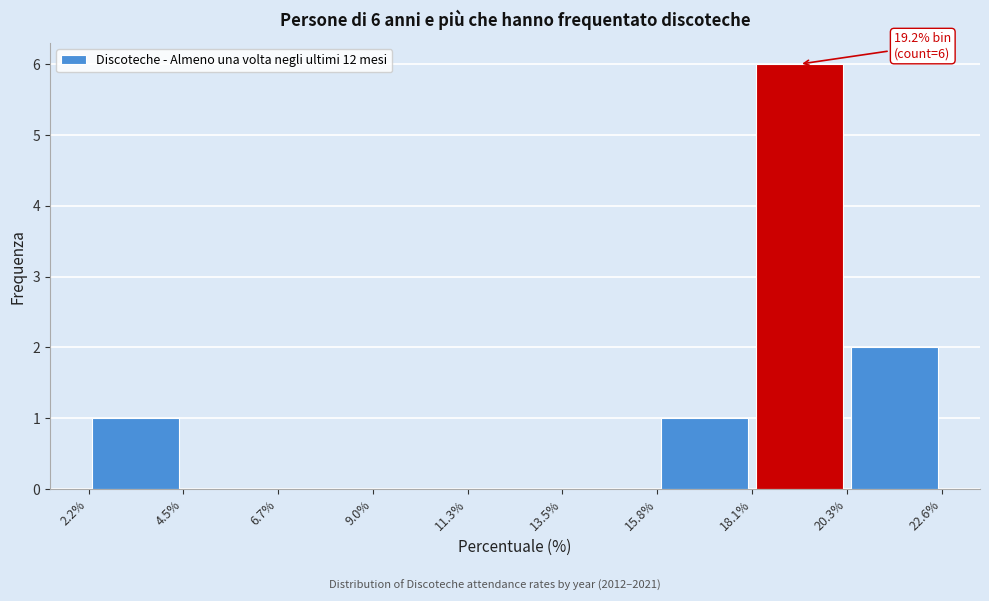

Over which range of the x-axis is the bar tallest?

18.1% to 20.3%